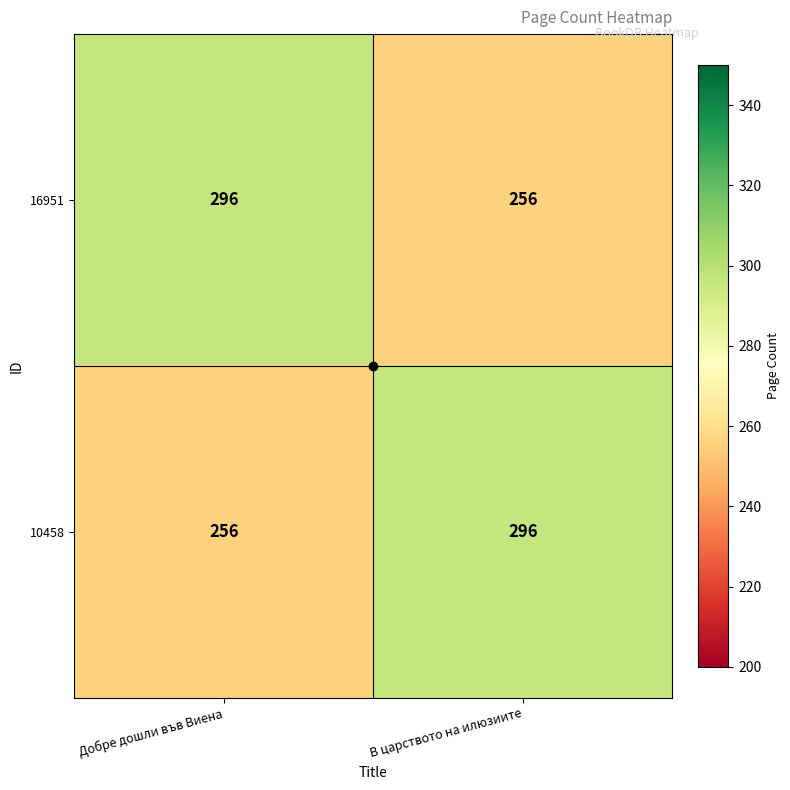

Where is 10458 nearest to the value 276?

Добре дошли във Виена